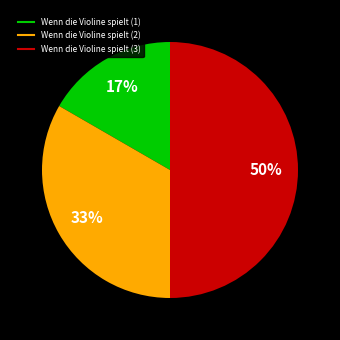

Which category has the biggest portion of the pie?

Wenn die Violine spielt (3)